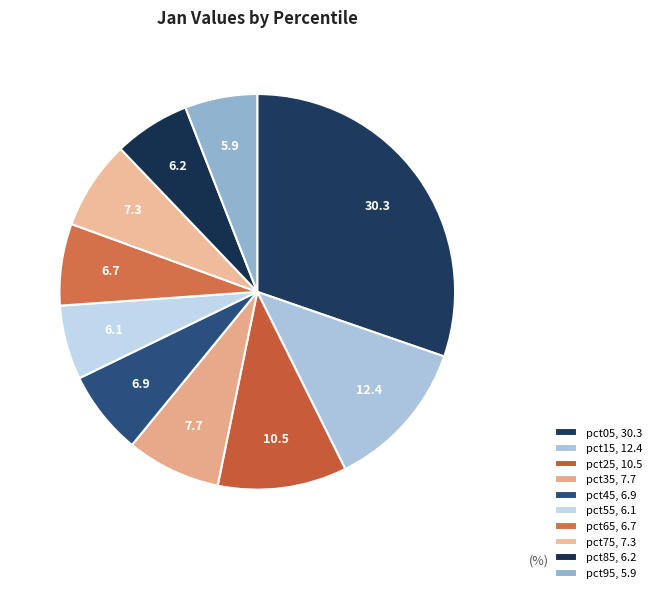

Count the number of slices in the pie.

10